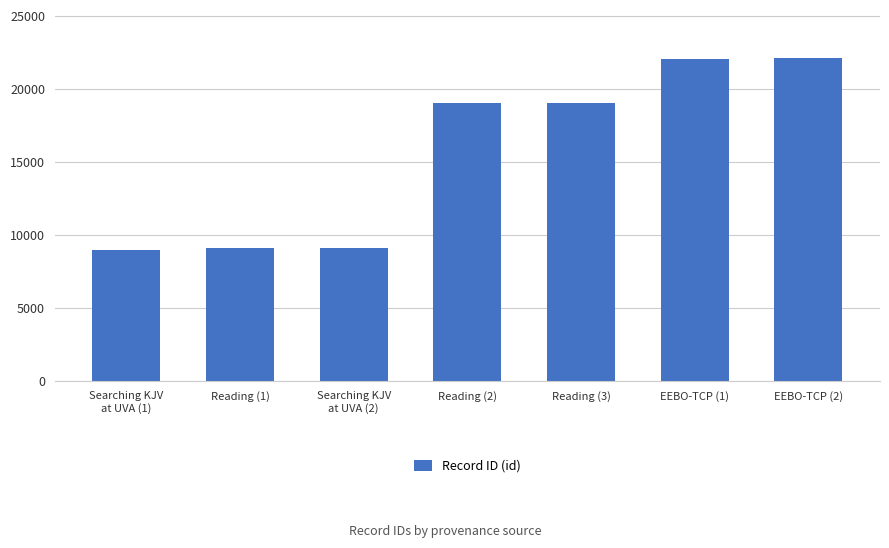

Are the bars horizontal?

No